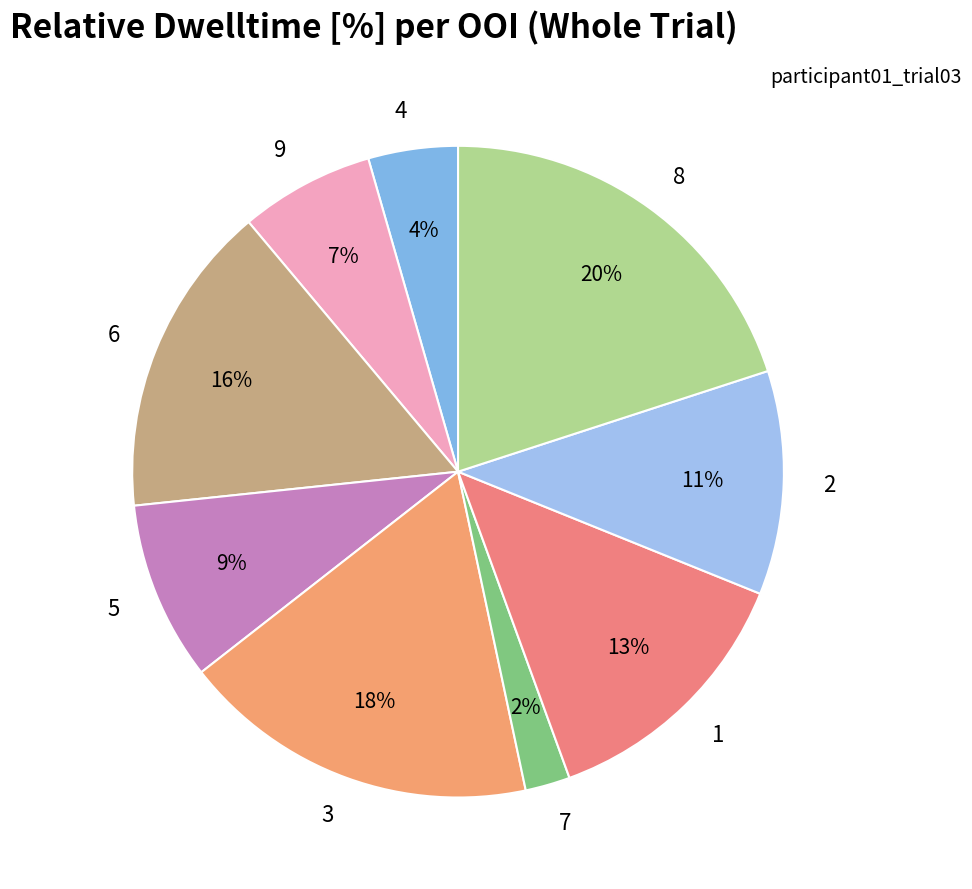

Which has a higher value, 7 or 3?

3